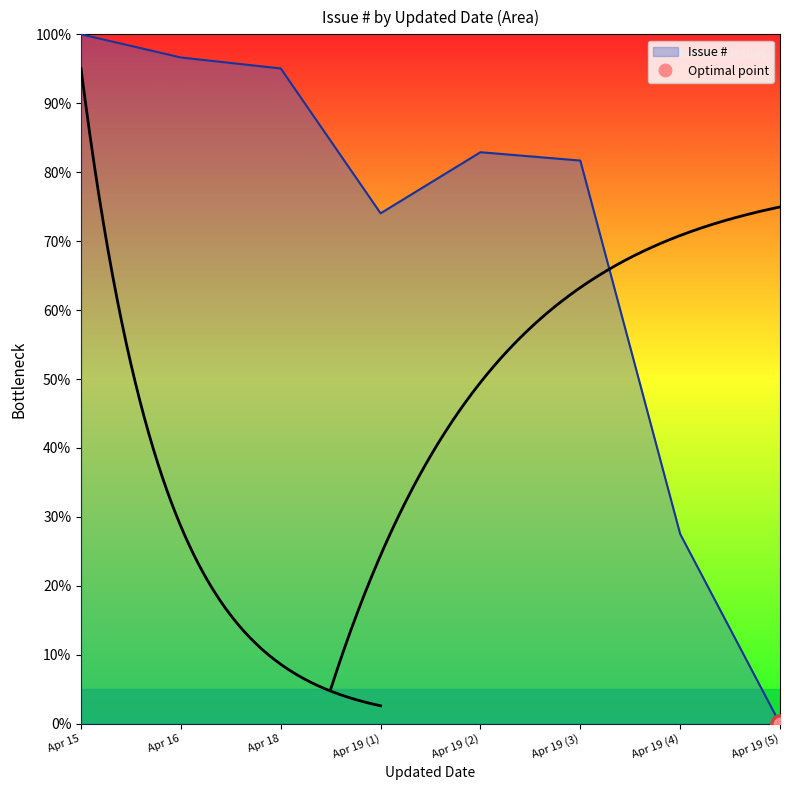

Is it true that Issue # equals 27.5 at Apr 19 (4)?

True